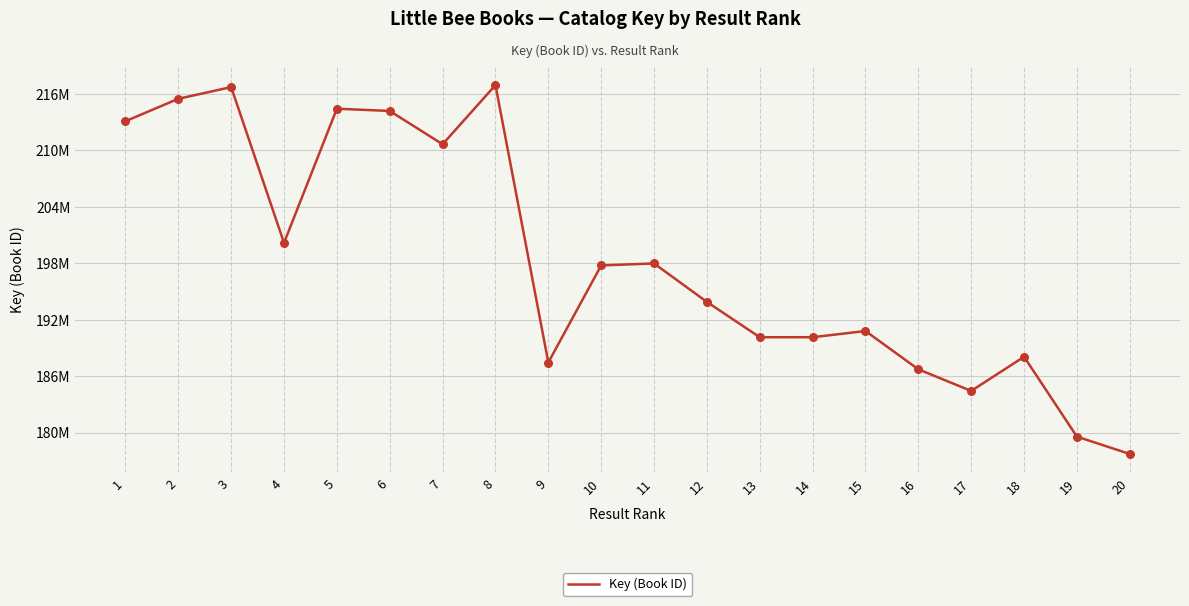

What is the change in value from 9 to 19?

-7885184